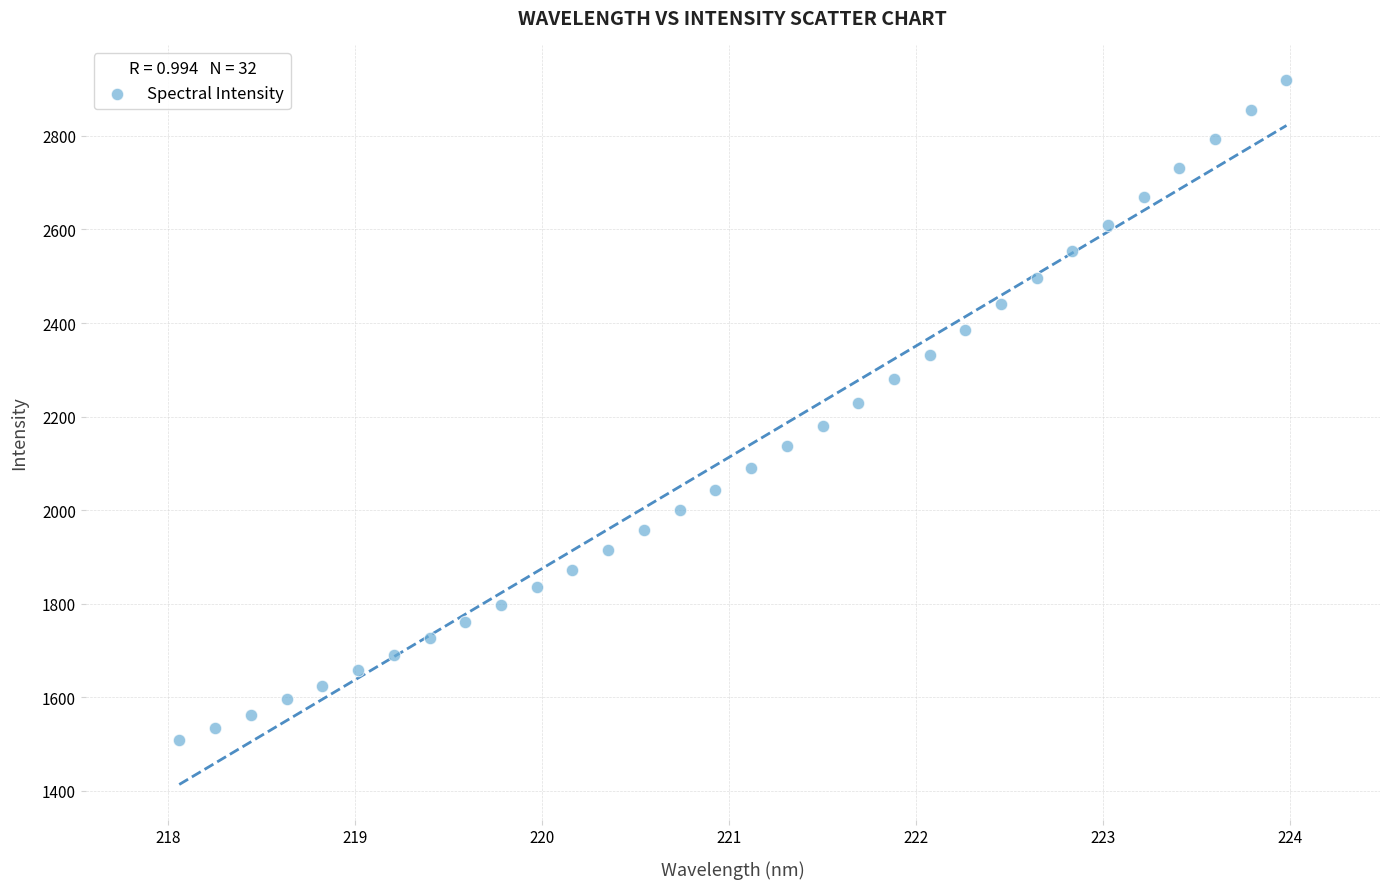

What is the range of Y values (max minus min)?

1411.6